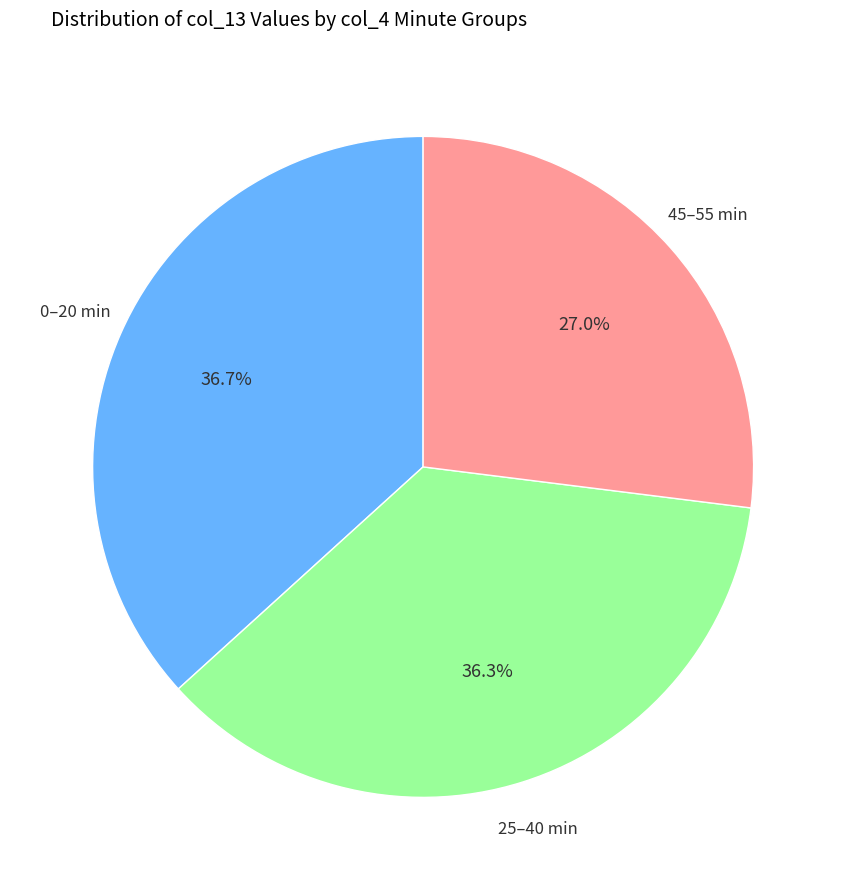

Is there any slice that represents more than half of the pie?

No